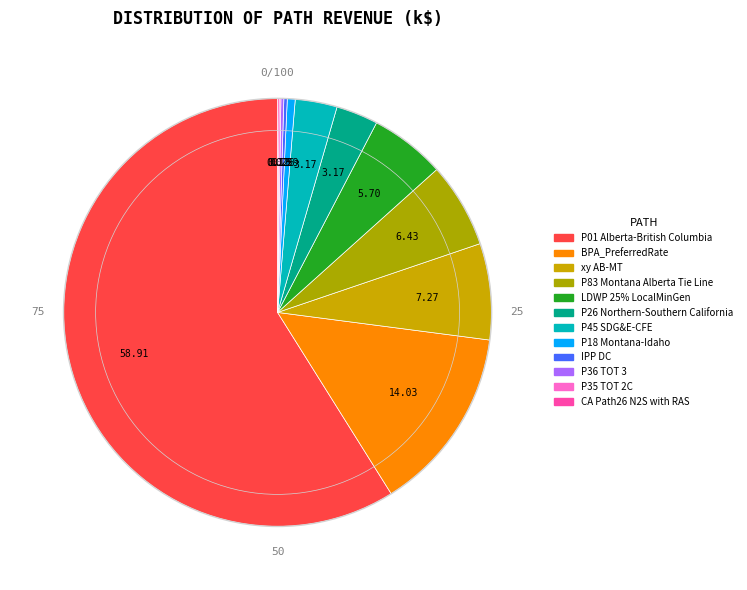

Does P01 Alberta-British Columbia represent more than half of the total?

Yes